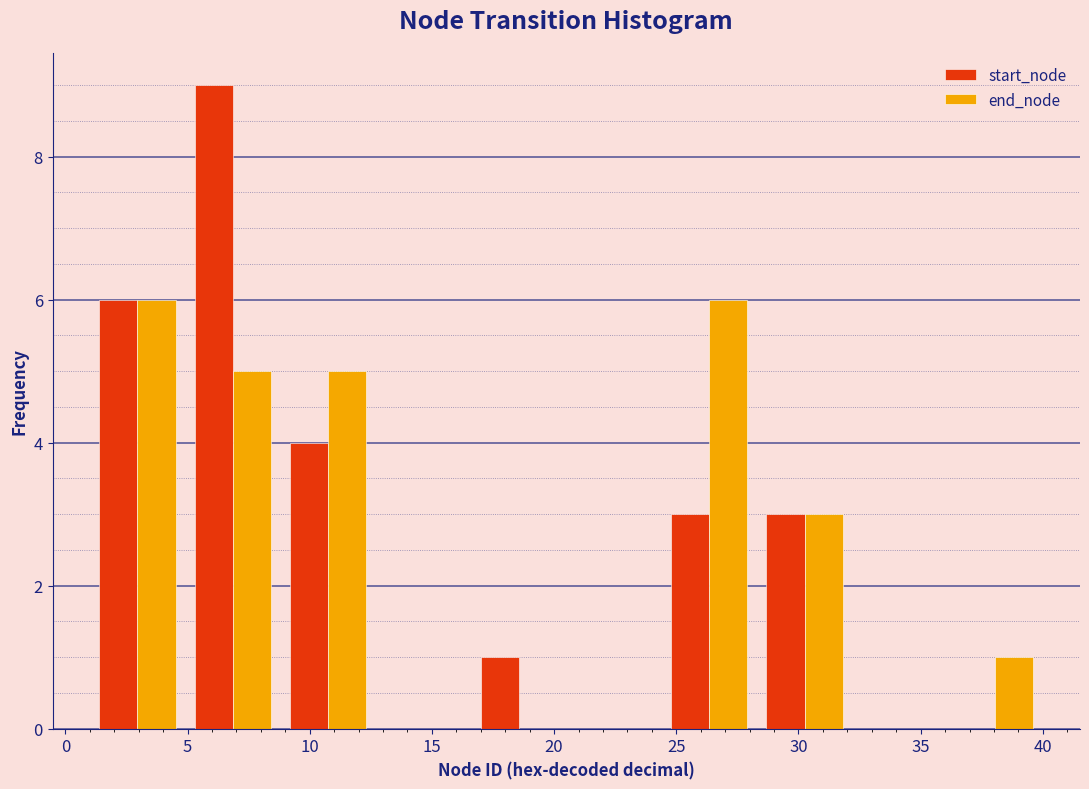

Reading left to right, list every range on the x-axis with the height of the bar of each series over it. Neither the bar edges nor the heights are printed on the chart, so give them approximately, as read against the axes.

1.0 to 4.9: start_node=6	end_node=6
4.9 to 8.8: start_node=9	end_node=5
8.8 to 12.7: start_node=4	end_node=5
12.7 to 16.6: start_node=0	end_node=0
16.6 to 20.5: start_node=1	end_node=0
20.5 to 24.4: start_node=0	end_node=0
24.4 to 28.3: start_node=3	end_node=6
28.3 to 32.2: start_node=3	end_node=3
32.2 to 36.1: start_node=0	end_node=0
36.1 to 40.0: start_node=0	end_node=1